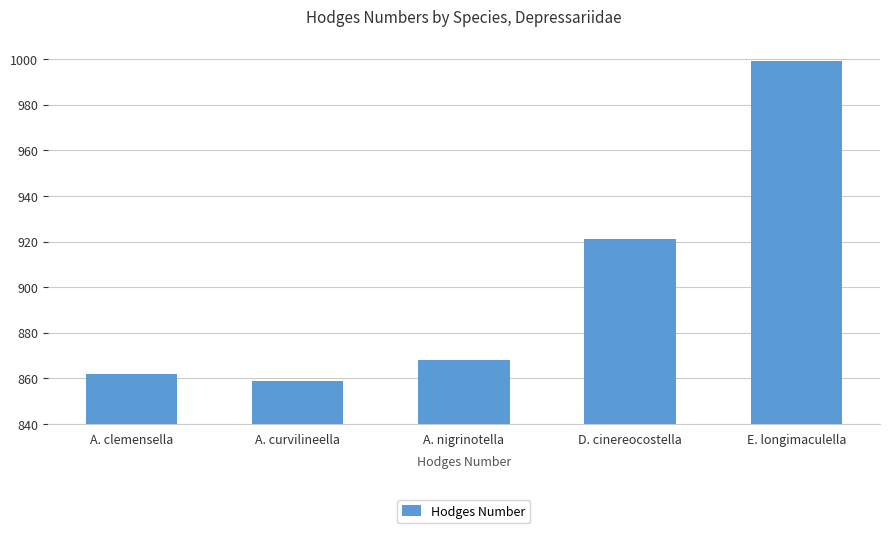

Count the number of data series in this chart.

1